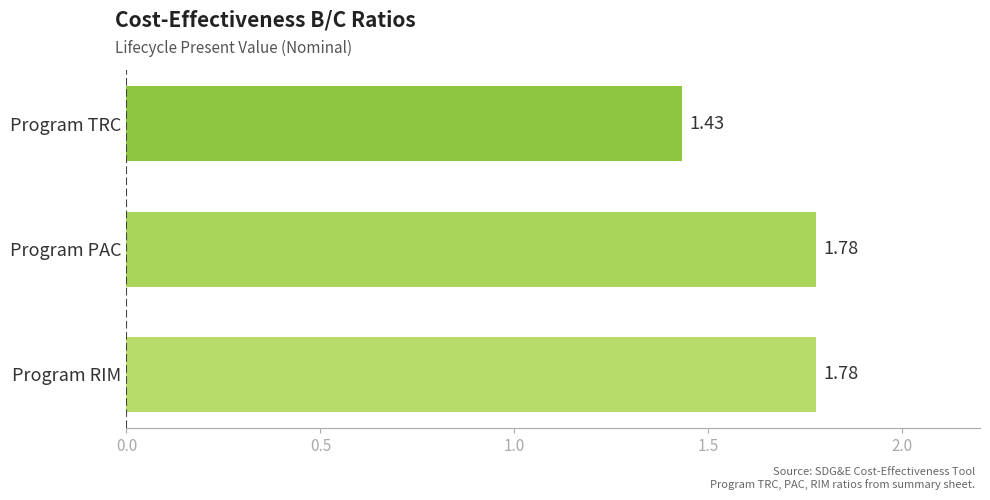

What is the average value?

1.7